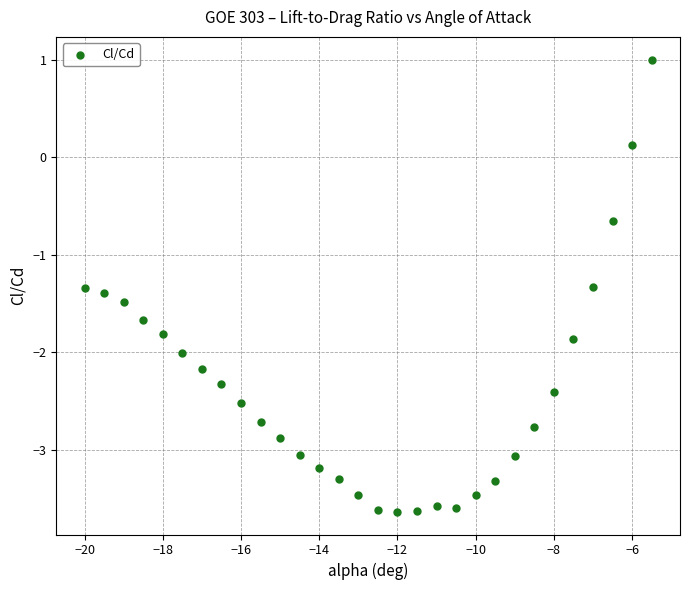

What is the range of Y values (max minus min)?

4.6